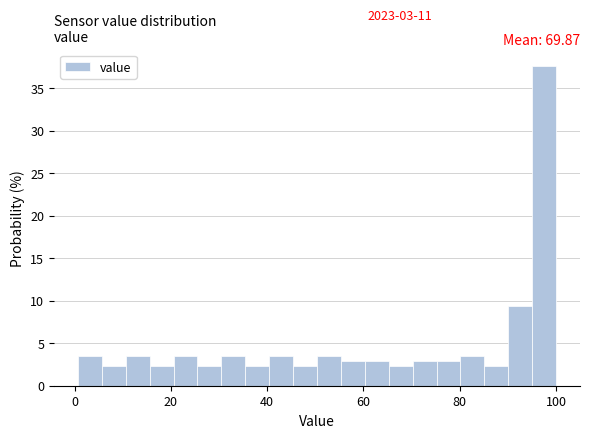

Read against the x-axis, roughly where is the centre of the tallest bar?

98